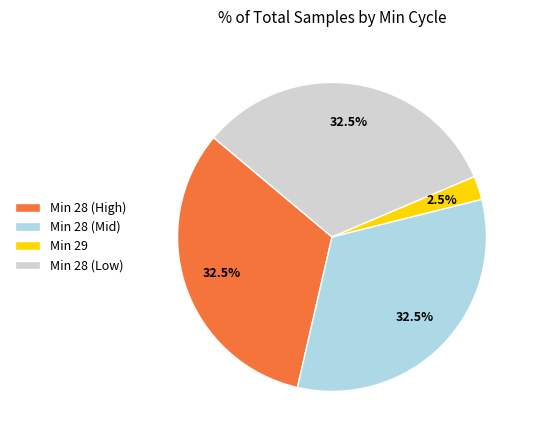

Between Min 29 and Min 28 (Low), which is larger?

Min 28 (Low)